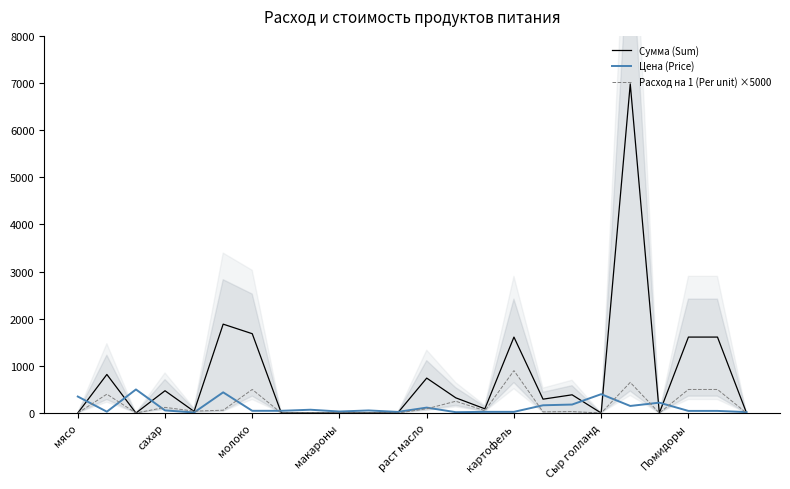

The value of Сумма (Sum) at макароны is 0.0. True or false?

True